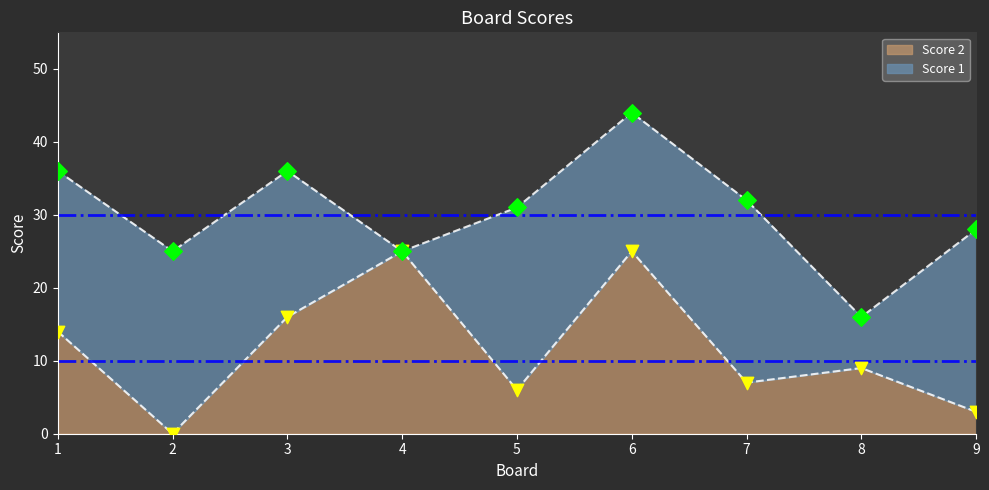

What is the change in value from 3 to 6?

+9